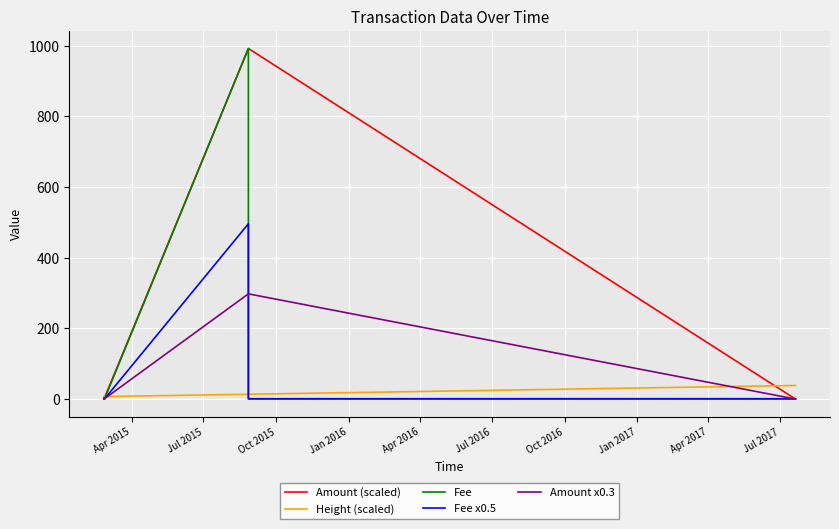

Is the value of Height (scaled) at 16 greater than the value of Fee at Oct 2015?

Yes